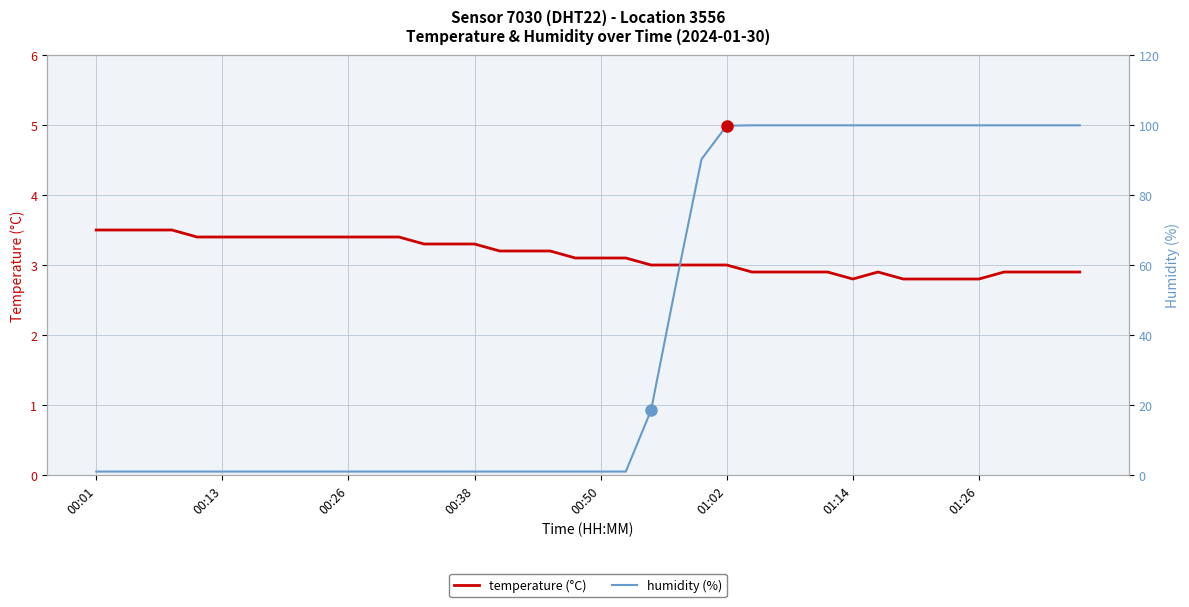

Where is humidity (%) nearest to the value 50?

23